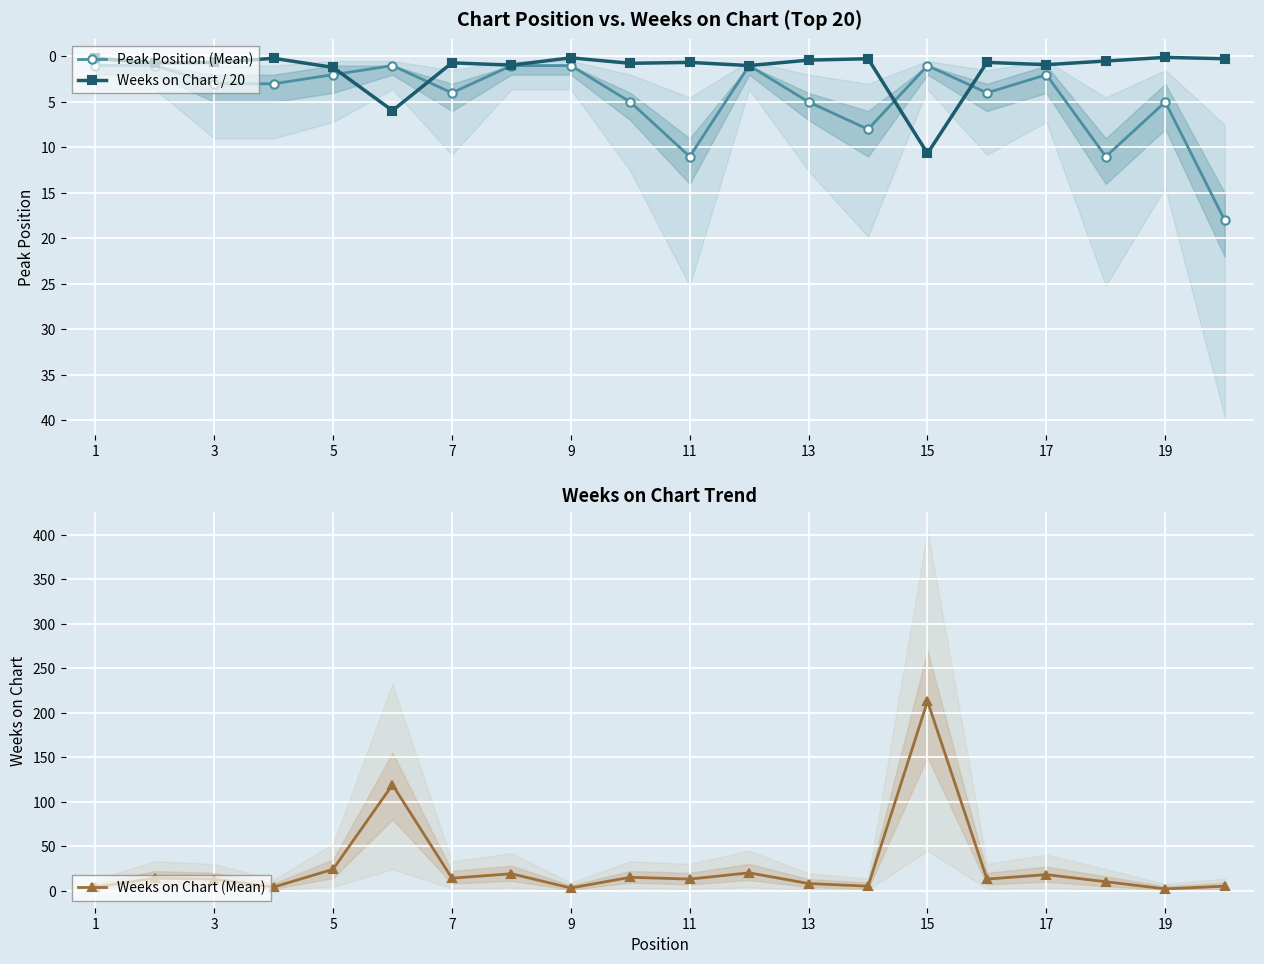

What is the minimum value for Peak Position (Mean)?

1.0